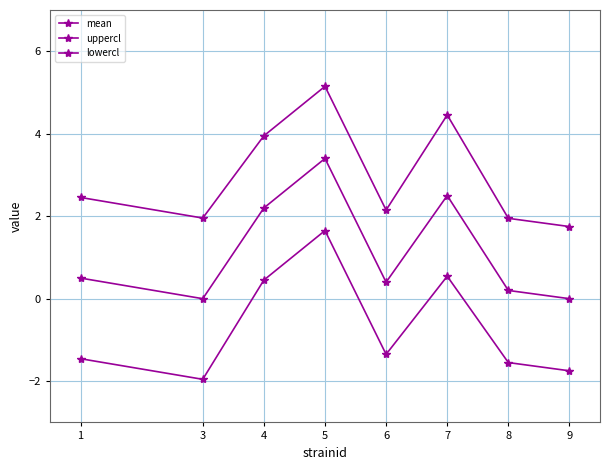

Where is the first local maximum for lowercl?

5